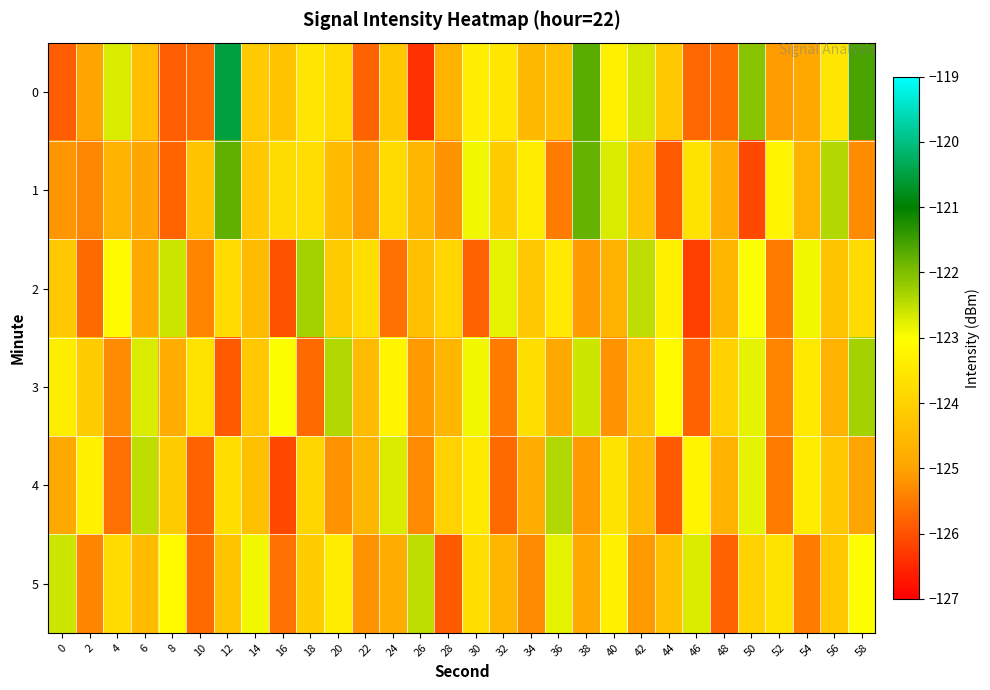

Which label corresponds to the largest value in the chart?

12